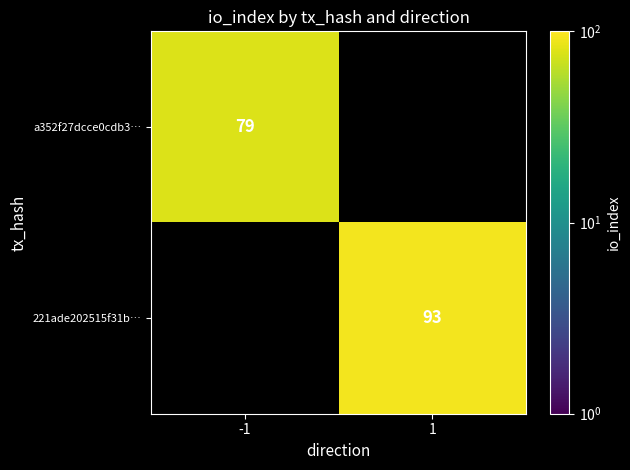

Which category has the highest value across all series?

1